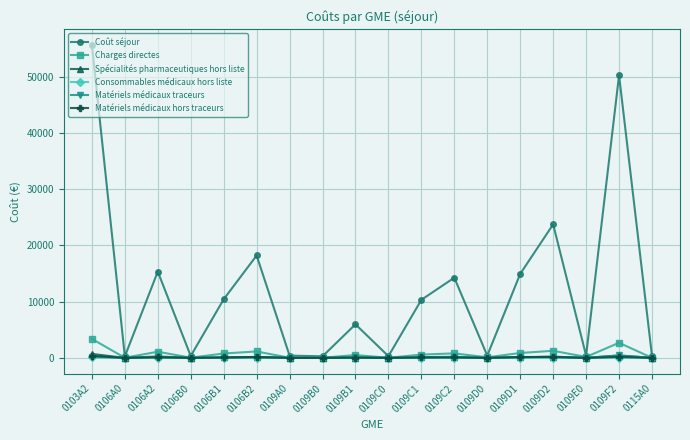

Which series has the largest total across all categories?

Coût séjour